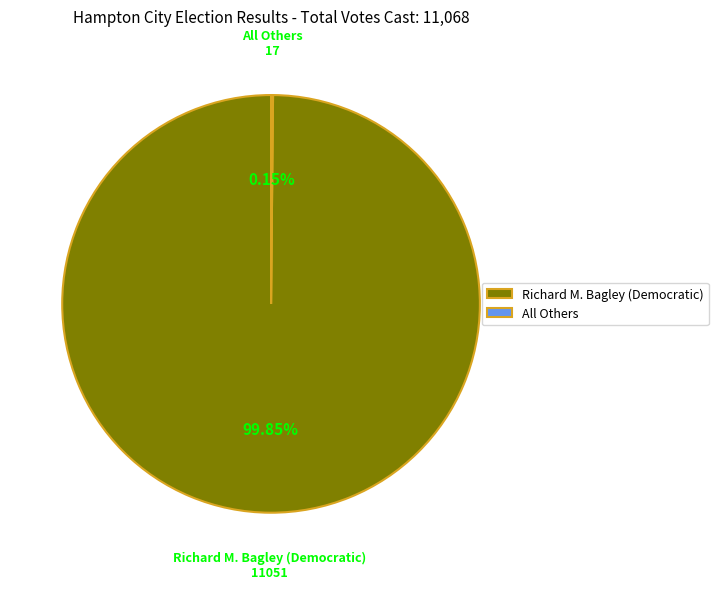

Which category accounts for the majority?

Richard M. Bagley (Democratic)